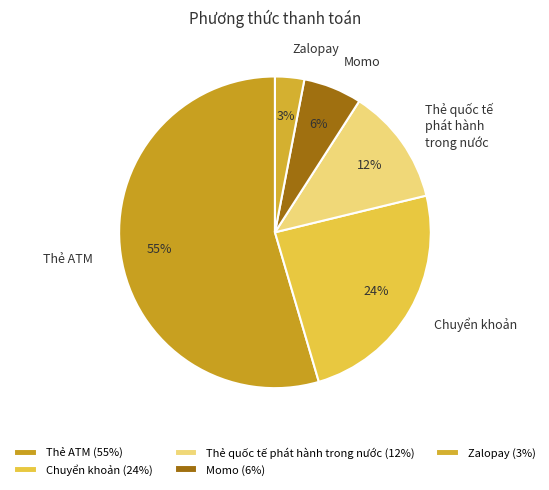

Which slice is the smallest?

Zalopay